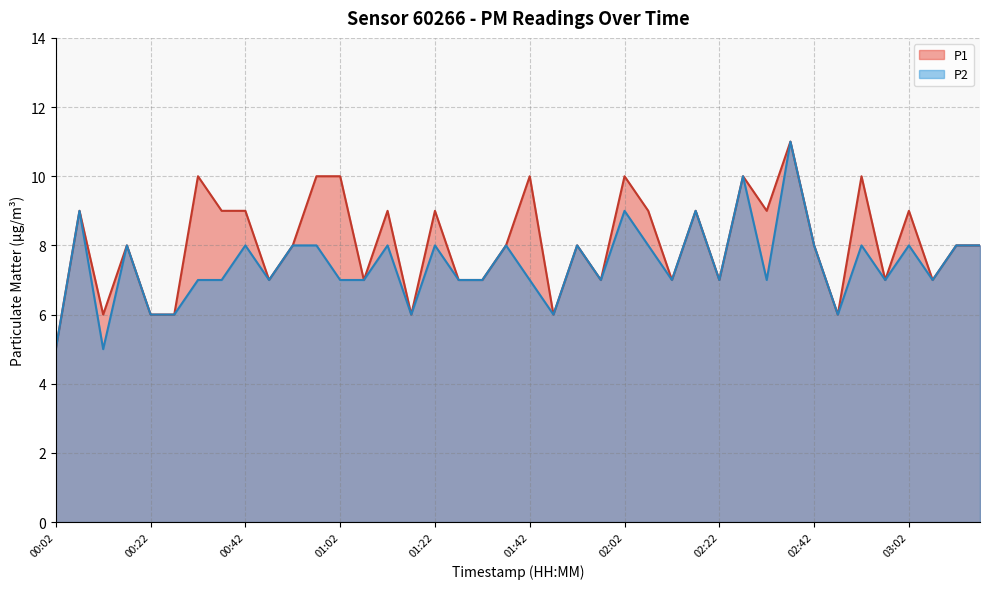

What is the average value of the P1 series?

8